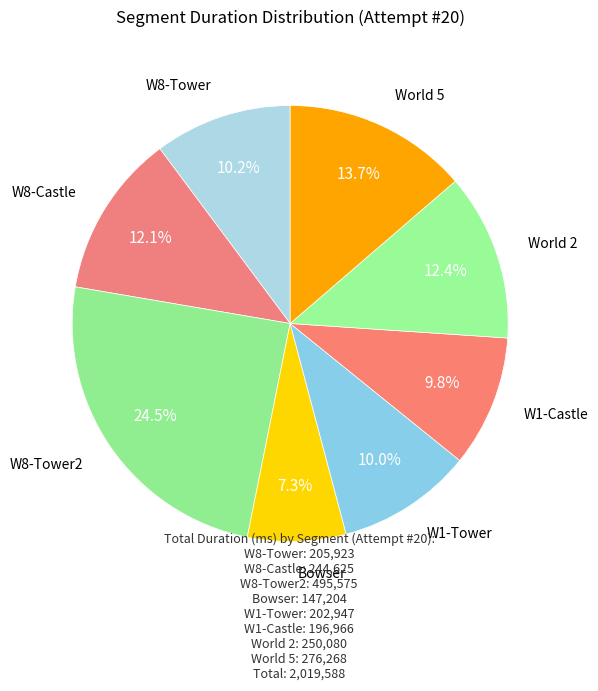

How many slices are in this pie chart?

8